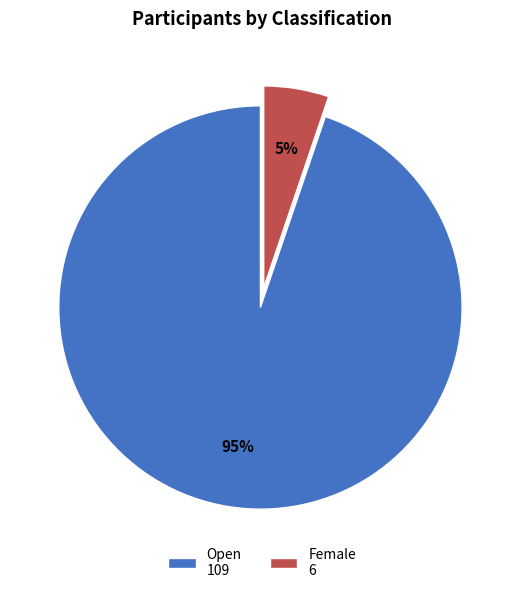

How many segments does this pie chart have?

2